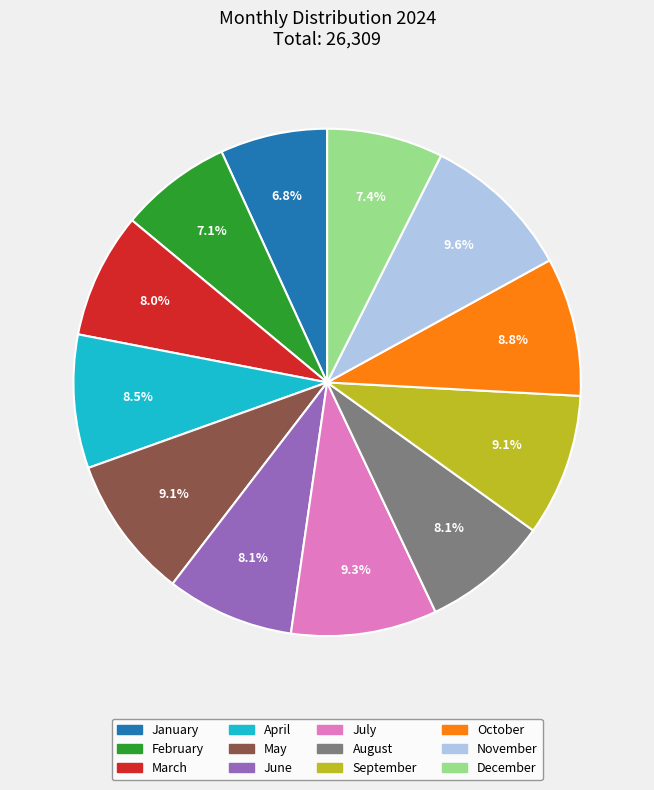

Is November the majority of the pie?

No